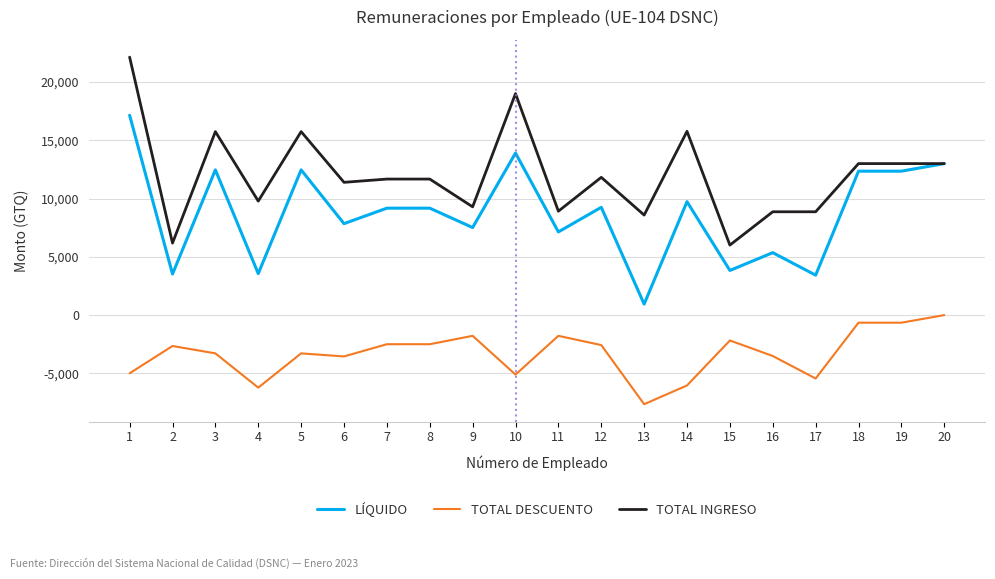

What is the difference between the maximum and second lowest values in the LÍQUIDO series?

13716.6